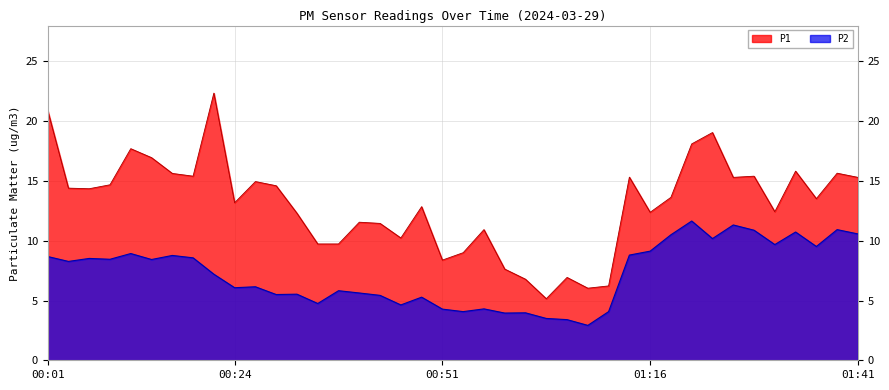

What is the label of the 21st point from the right?

00:51